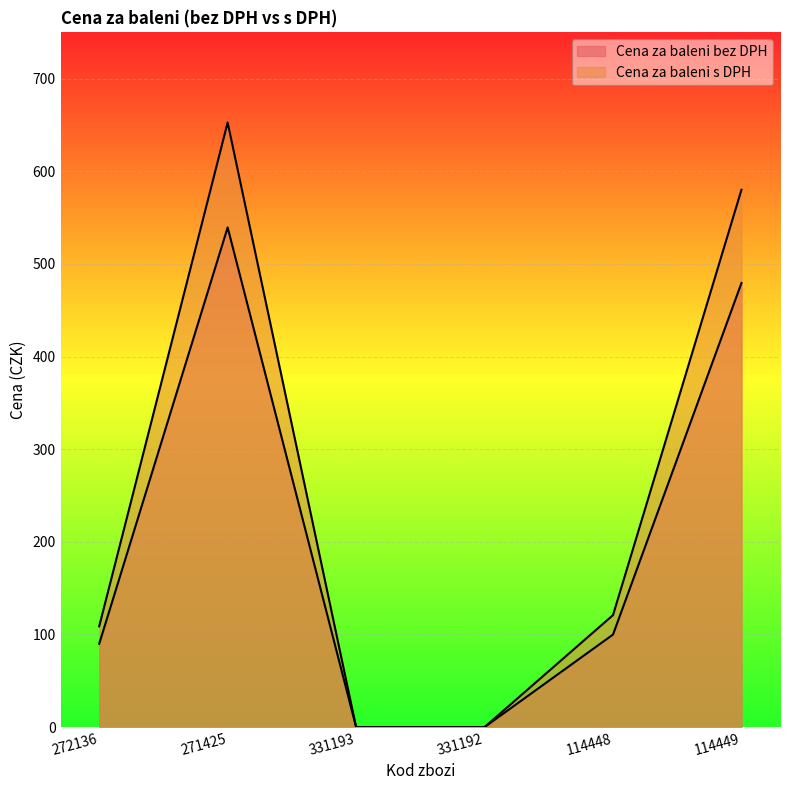

What is the label of the 5th point from the left?

114448